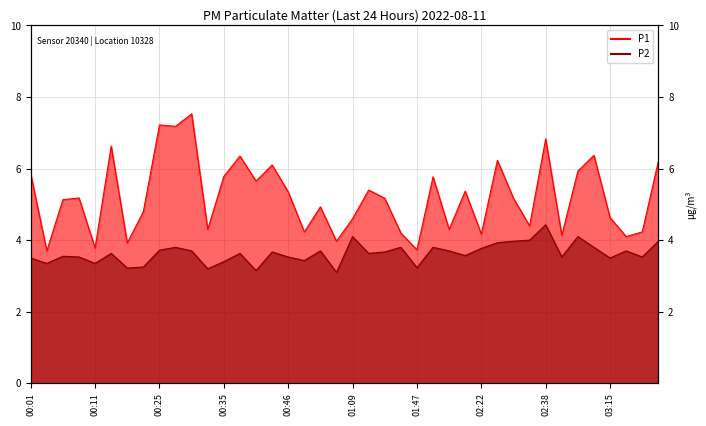

List the series in order of their overall mean, lowest first.

P2, P1